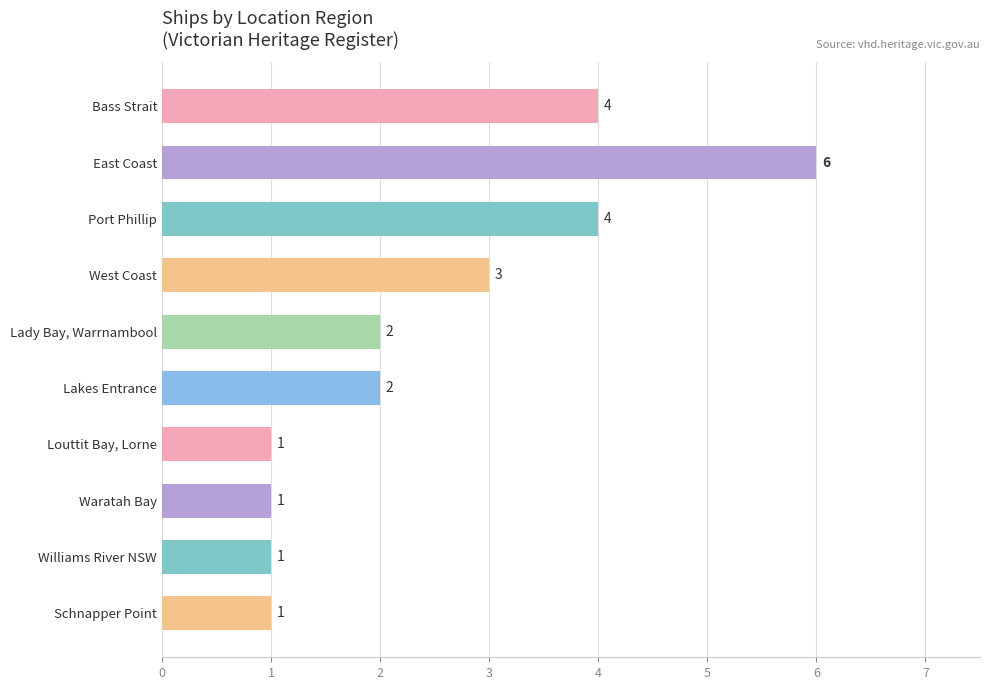

Which category has the highest value across all series?

East Coast